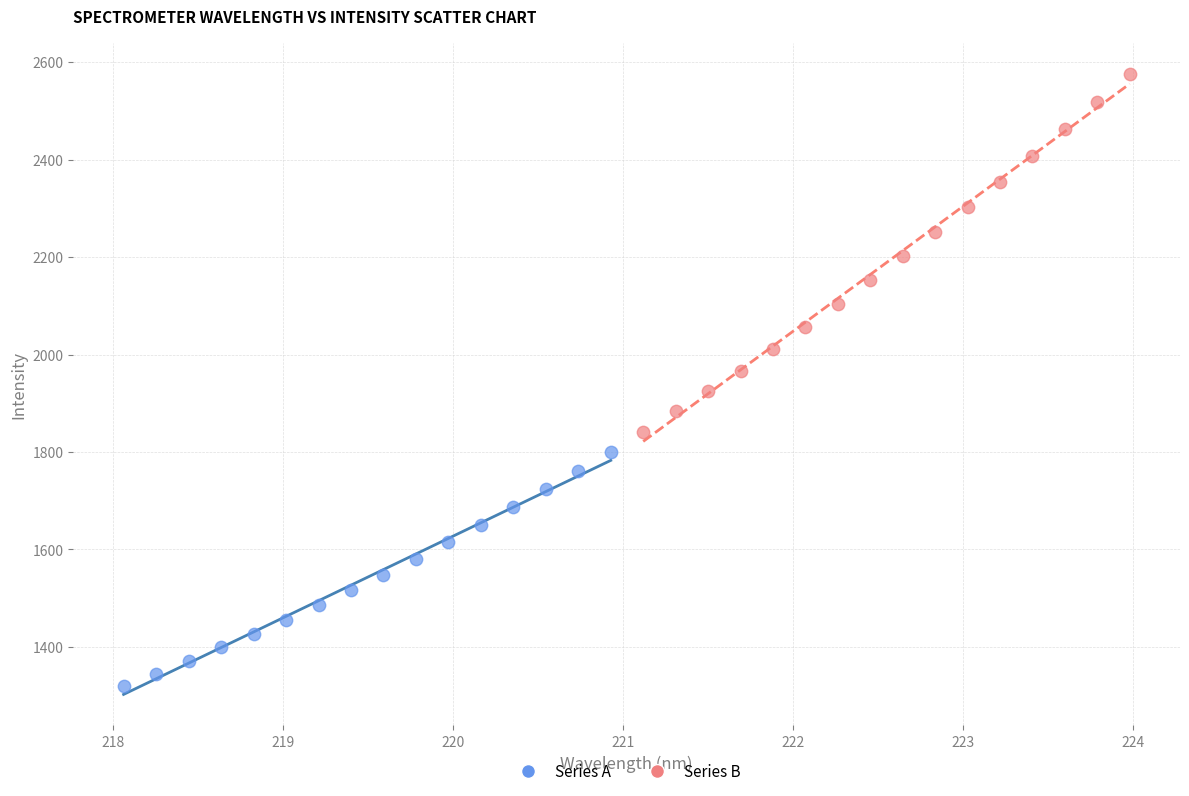

What are all the series names shown in the legend?

Series A, Series B